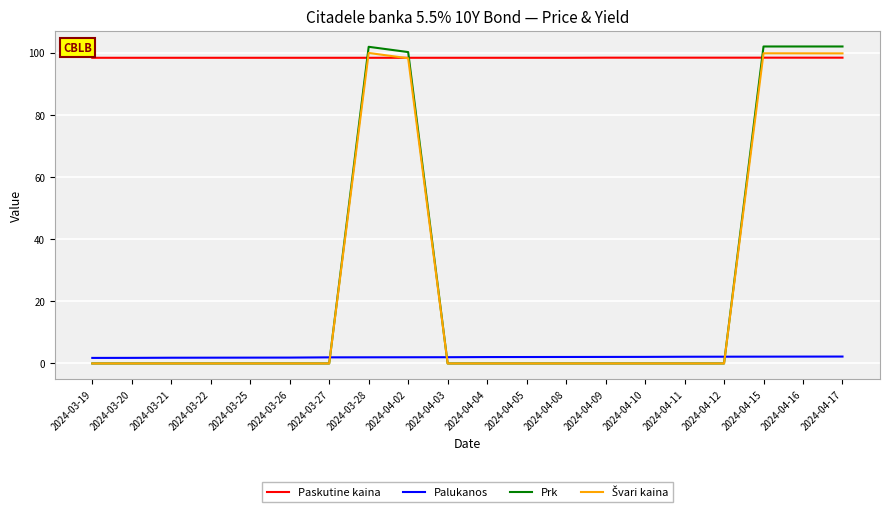

Between which two adjacent categories do Prk and Paskutine kaina first intersect?

2024-03-27 and 2024-03-28